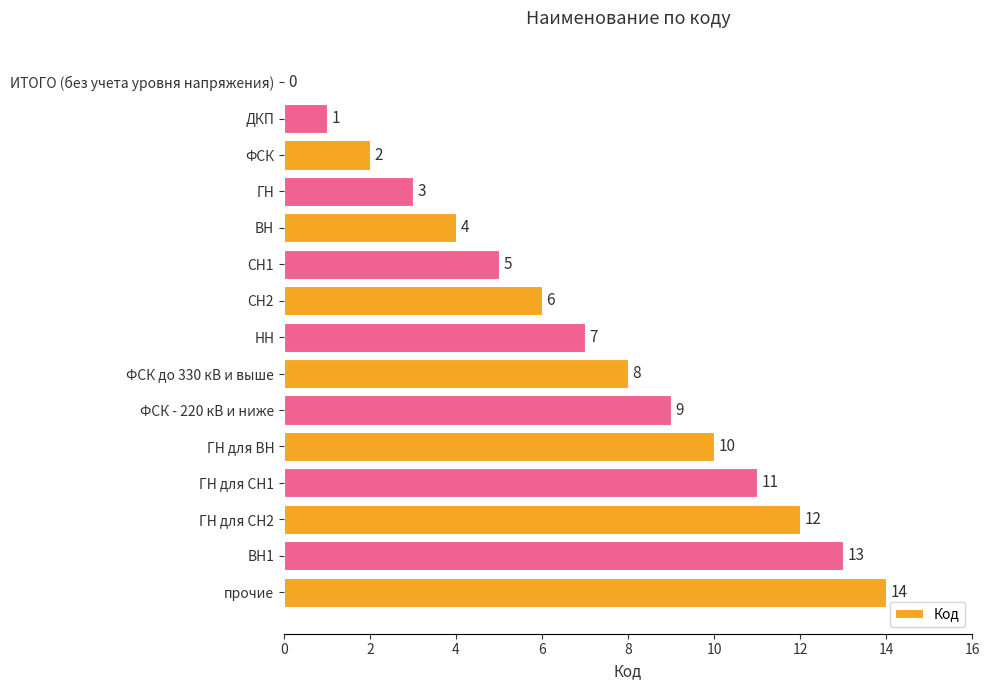

What is the greatest value displayed?

14